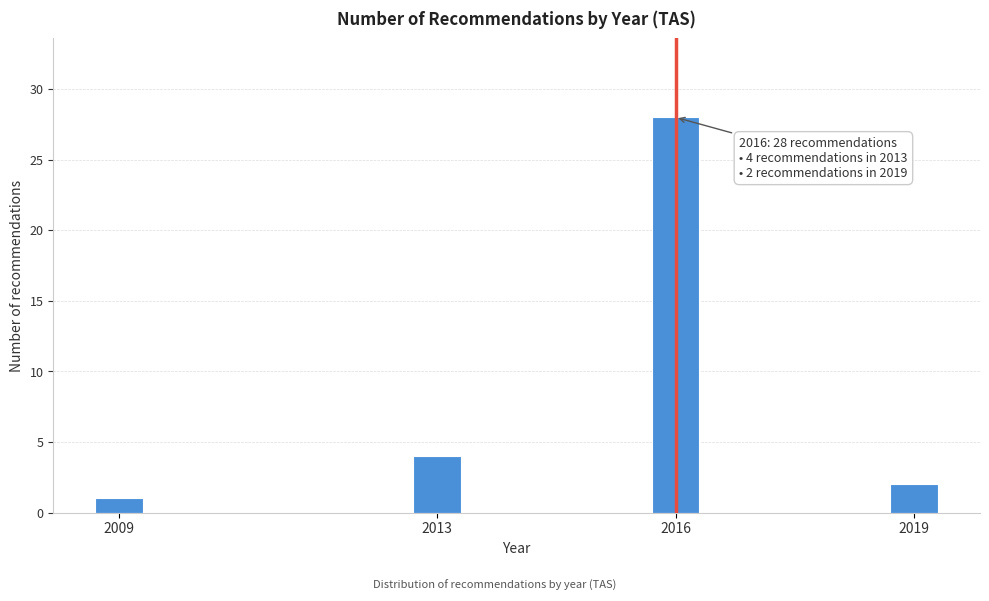

Reading left to right, what are all the values shown in this chart?

1	4	28	2